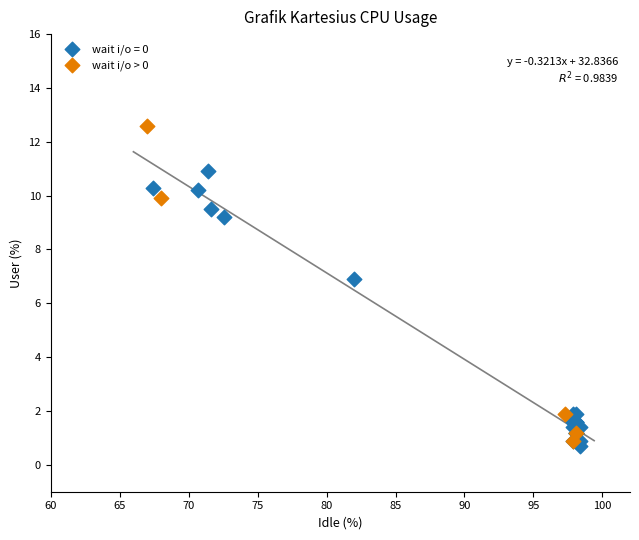

Which series contains the highest Y value?

wait i/o > 0